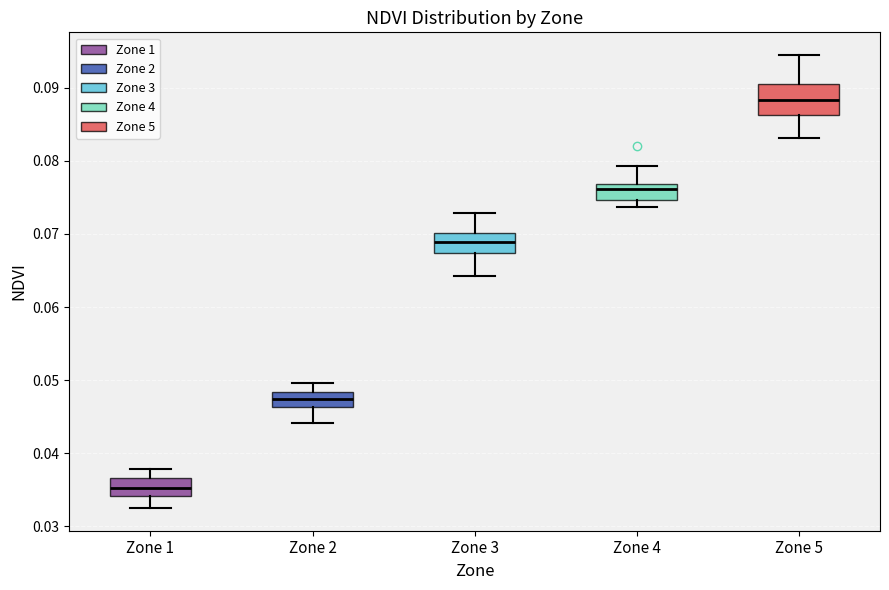

Reading left to right, transcribe this box plot: for each box, give where its median line is, the range the box spans, and where its two whiskers end, as read against the y-axis. The values are not printed on the chart, so give them approximately, as read against the axis.

Zone 1: median 0.035, box 0.034 to 0.037, whiskers 0.033 to 0.038
Zone 2: median 0.047, box 0.046 to 0.048, whiskers 0.044 to 0.050
Zone 3: median 0.069, box 0.067 to 0.070, whiskers 0.064 to 0.073
Zone 4: median 0.076, box 0.075 to 0.077, whiskers 0.074 to 0.079
Zone 5: median 0.088, box 0.086 to 0.091, whiskers 0.083 to 0.094